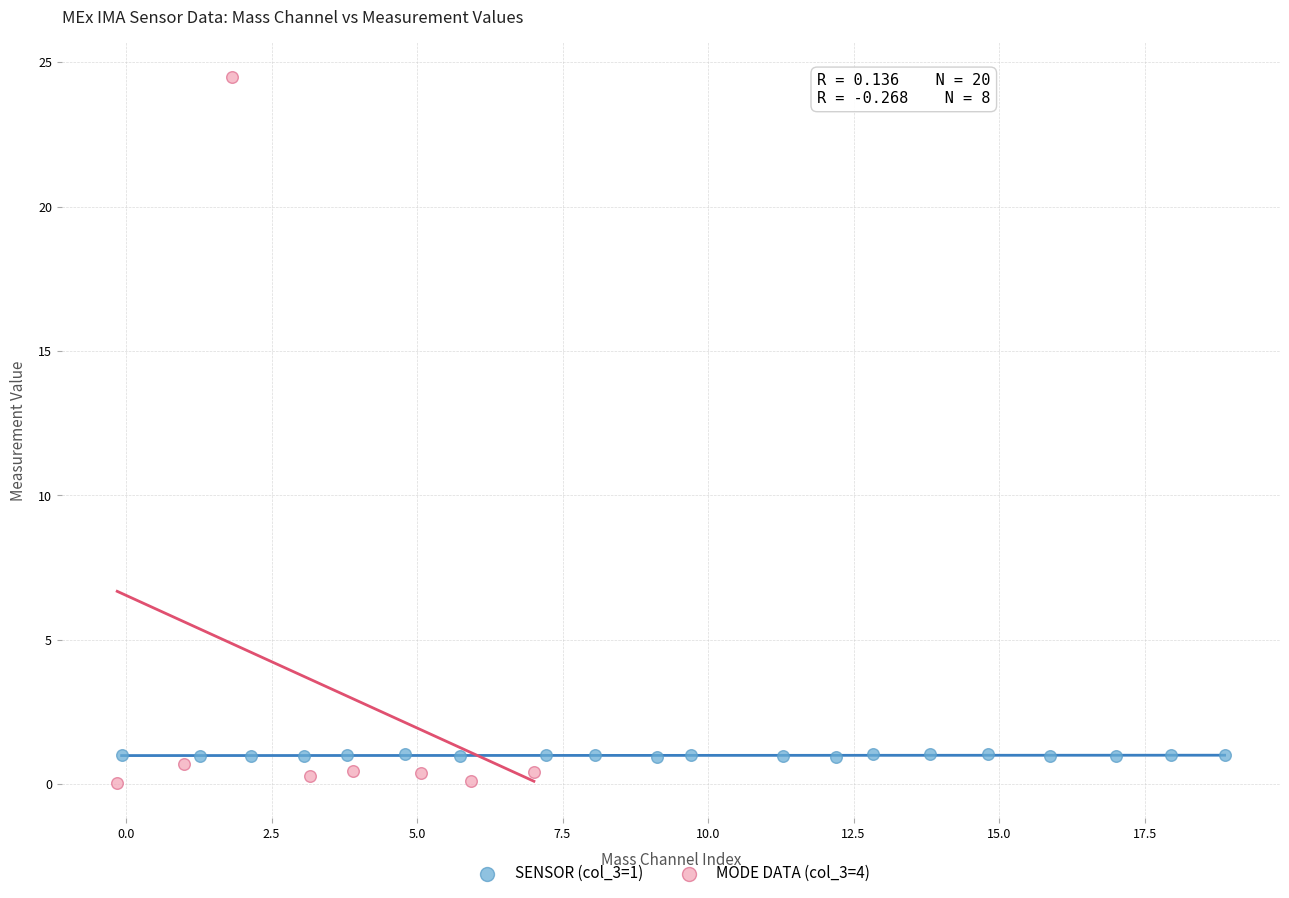

Which series has the largest Y range (max minus min)?

MODE DATA (col_3=4)